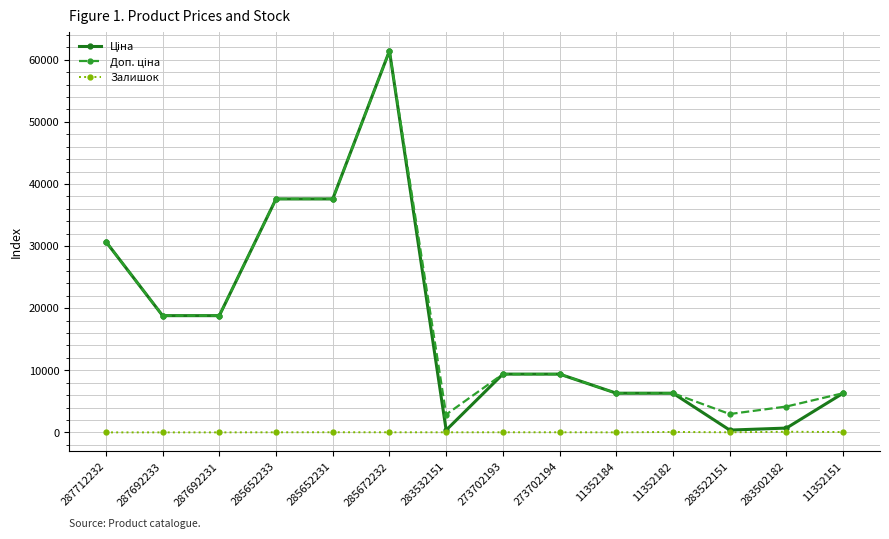

True or false: Залишок has more than 1 points higher than both neighbors.

True